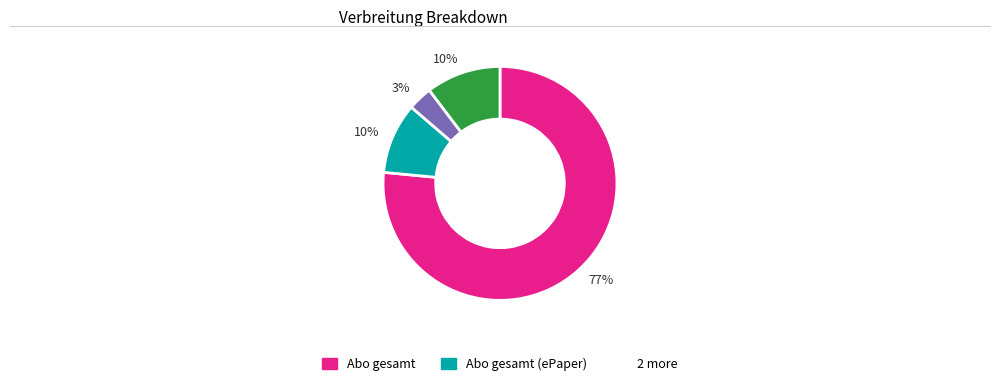

To the nearest percent, what is the average slice percentage?

25%